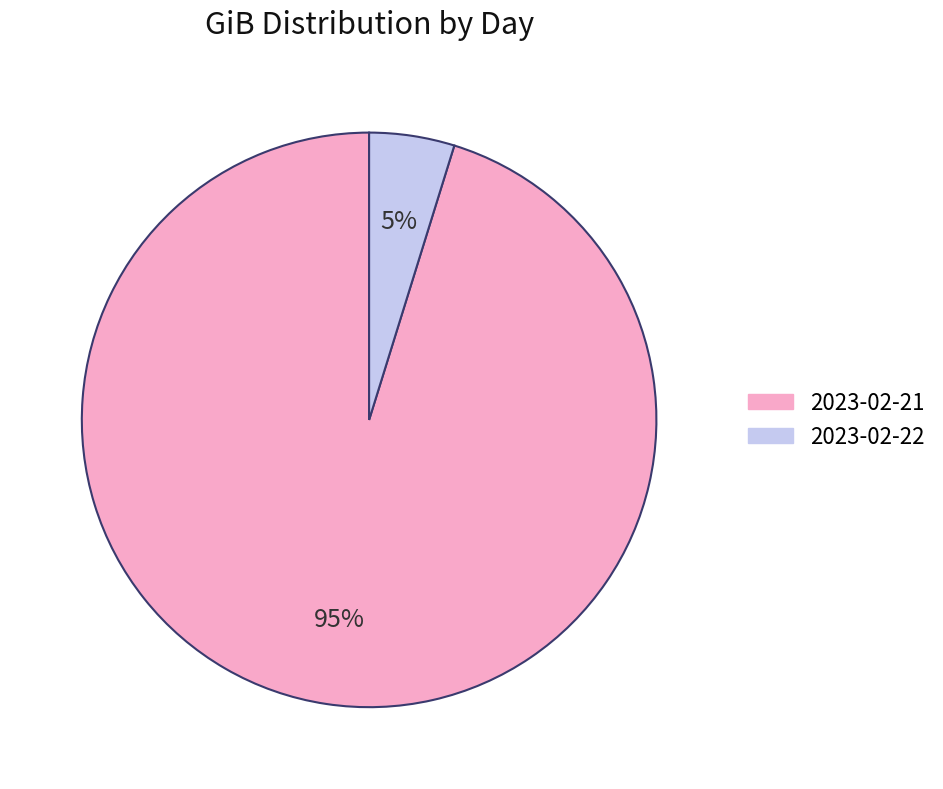

To the nearest percent, what is the average slice percentage?

50%